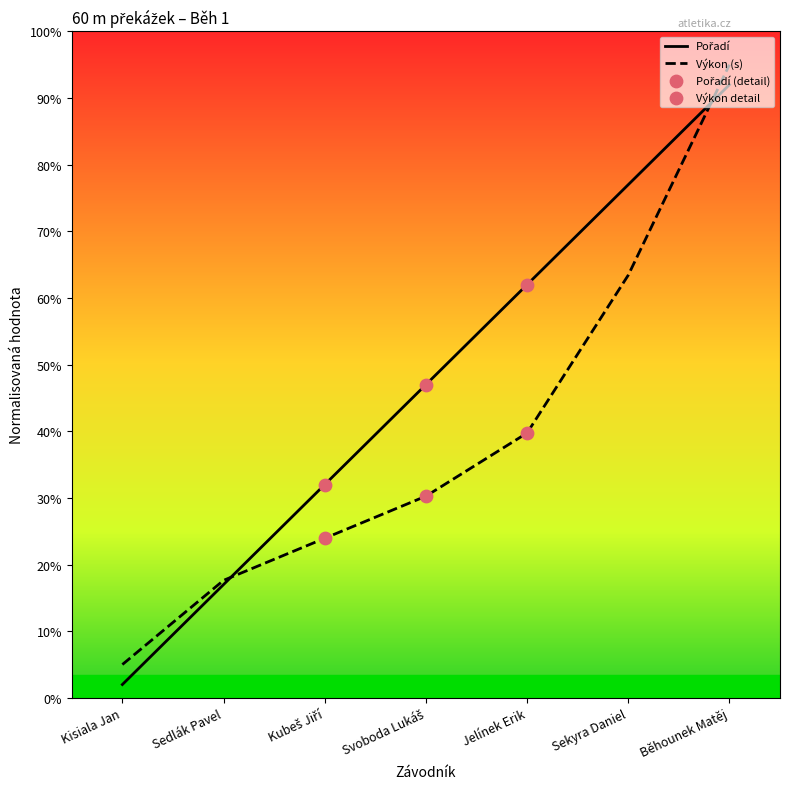

Is this an area chart (filled region under the line)?

No